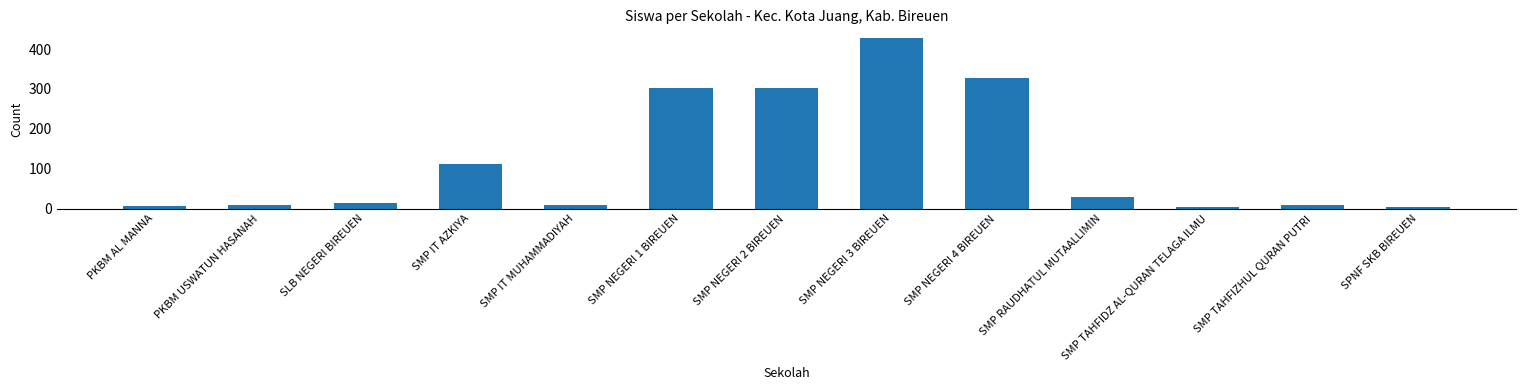

Is it true that the value at SMP NEGERI 3 BIREUEN is 674?

False